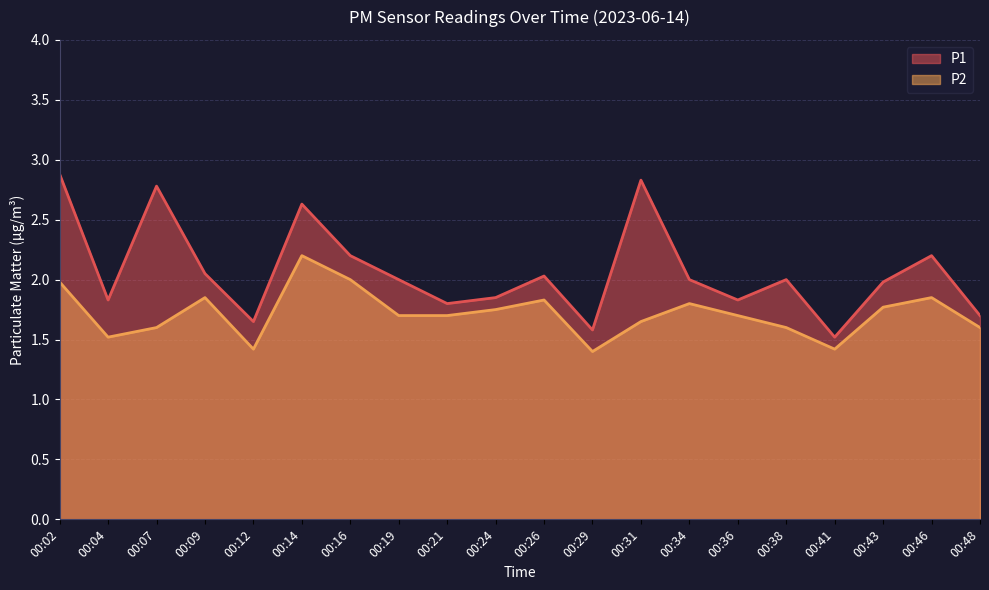

What is the sum of the P2 values at 00:09 and 00:38?

3.5